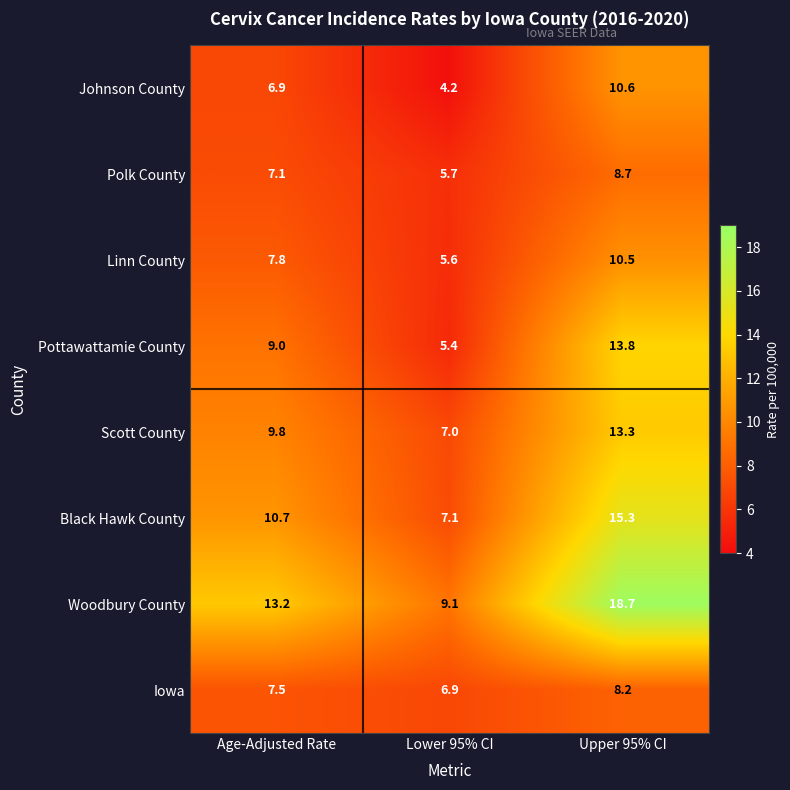

What is the spread (max minus min) of values at Age-Adjusted Rate?

6.3